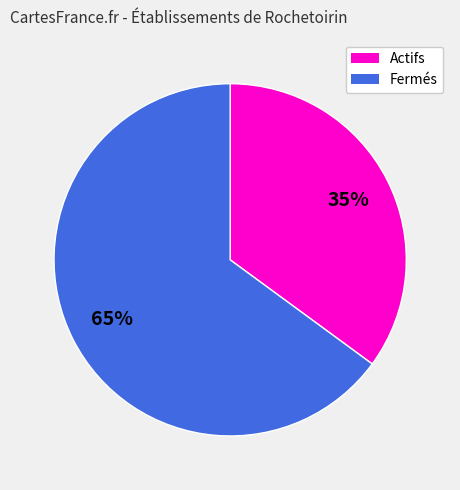

To the nearest percent, what is the difference between the largest and smallest slice percentages?

30%